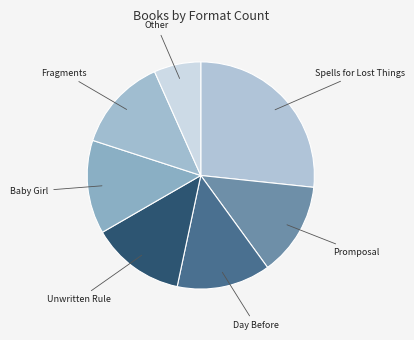

How many segments does this pie chart have?

7